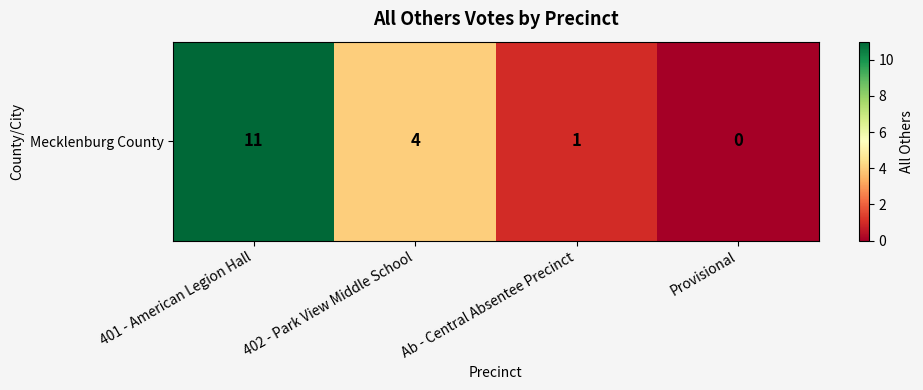

What is the sum of all values?

16